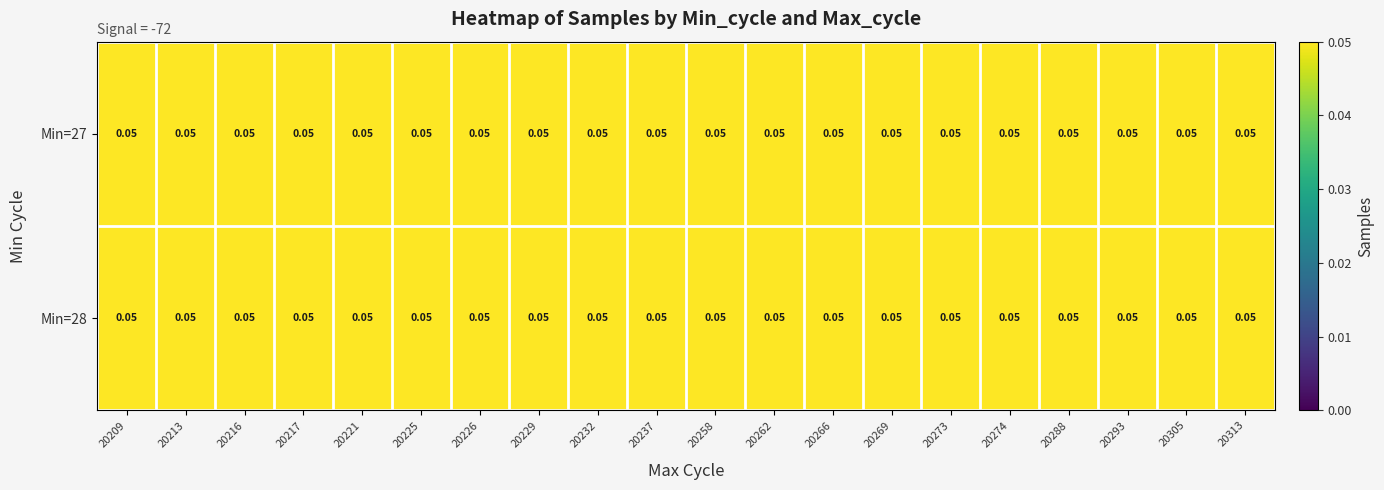

How many distinct data groups are displayed?

2